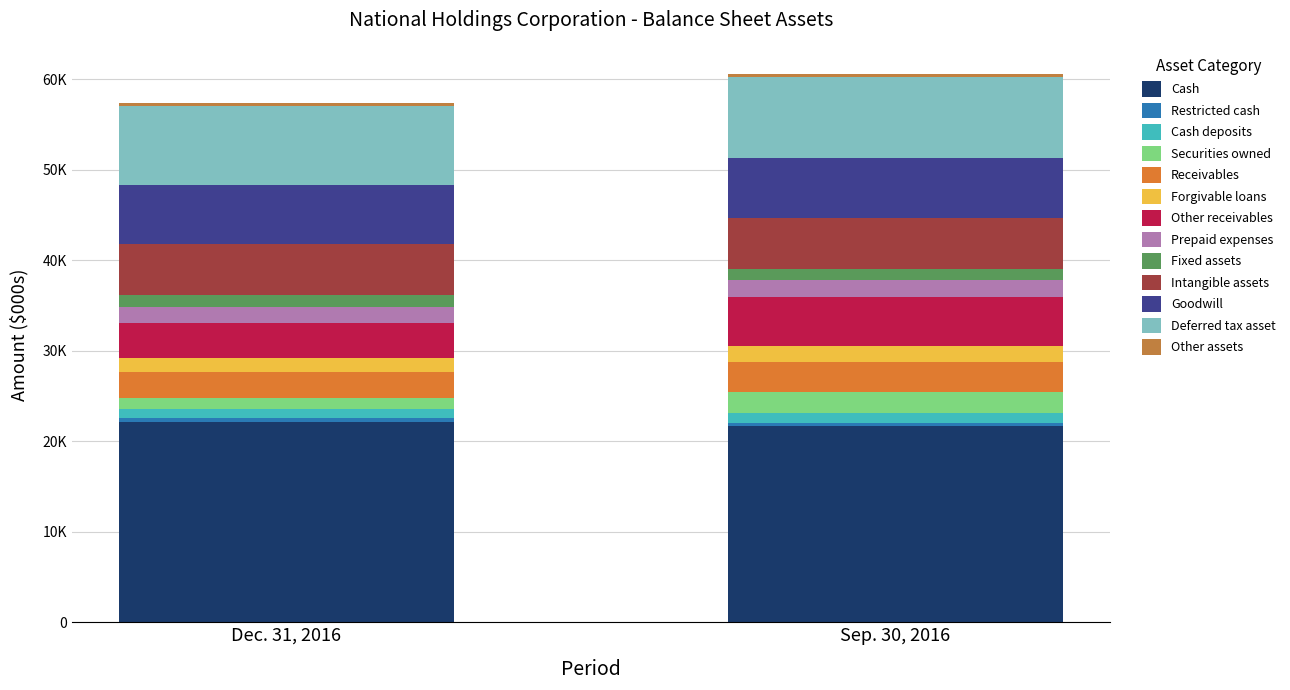

Does the chart contain any negative values?

No